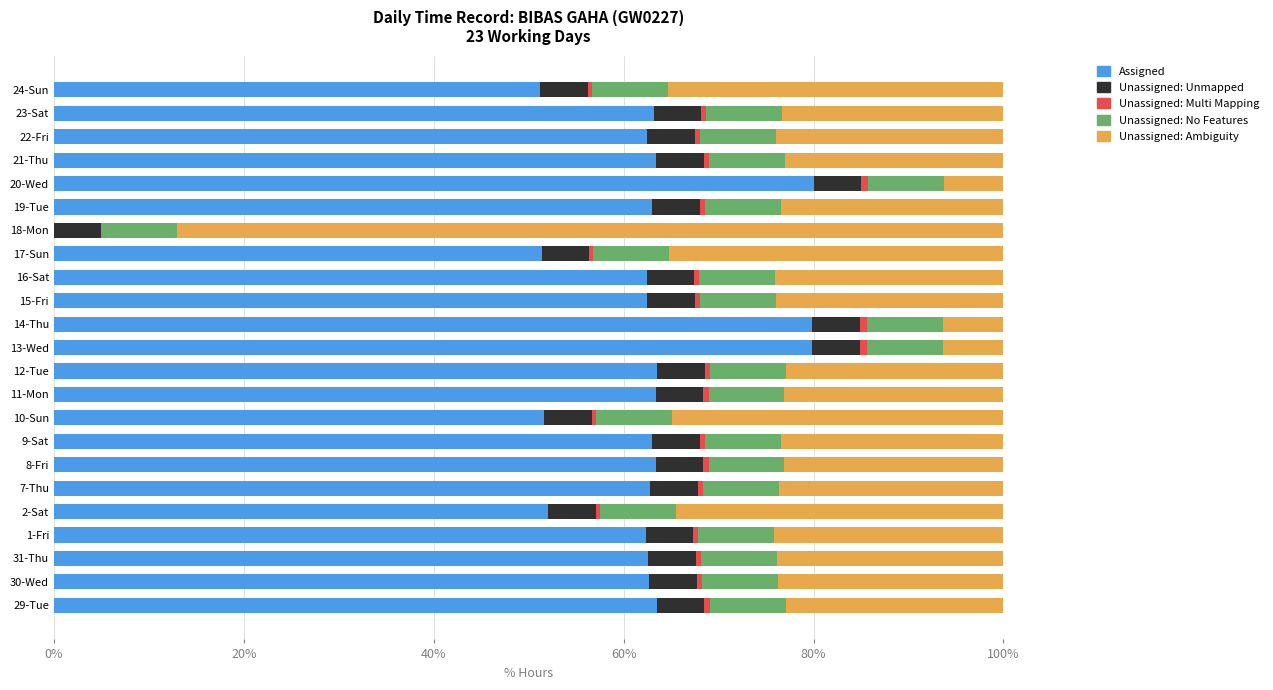

What is the maximum value for Assigned?

80.0